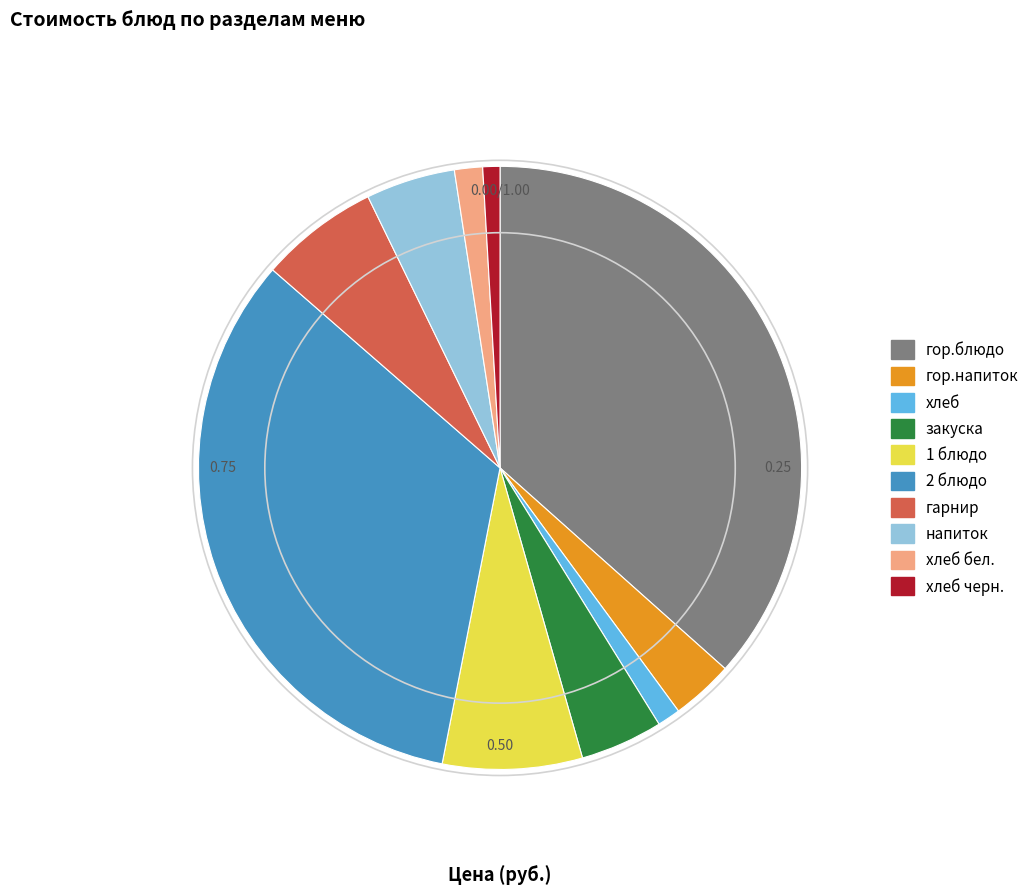

Is there any slice that represents more than half of the pie?

No